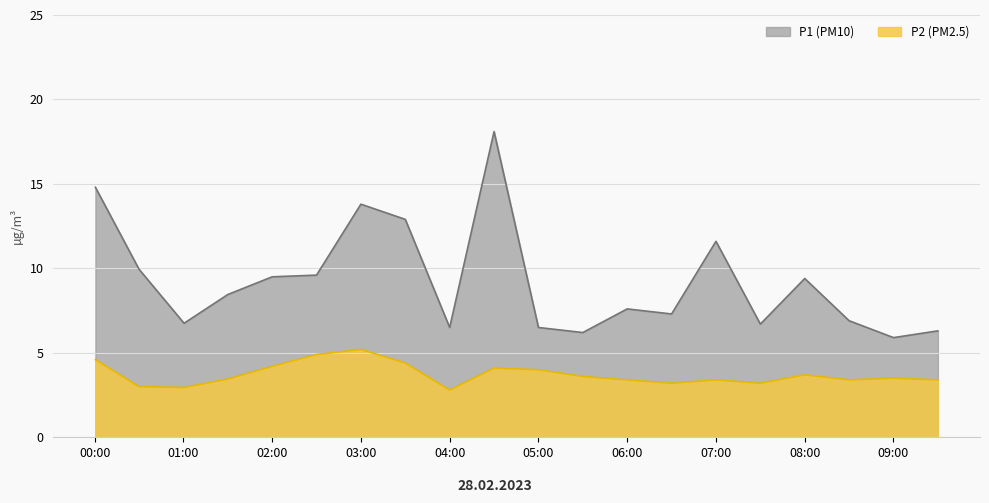

Is the value of P1 at 06:30 greater than the value of P2 at 05:30?

Yes